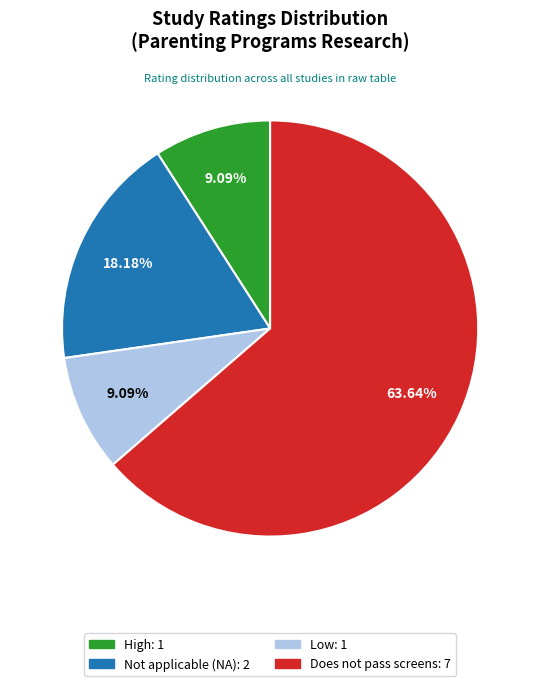

Does any single category account for the majority?

Yes